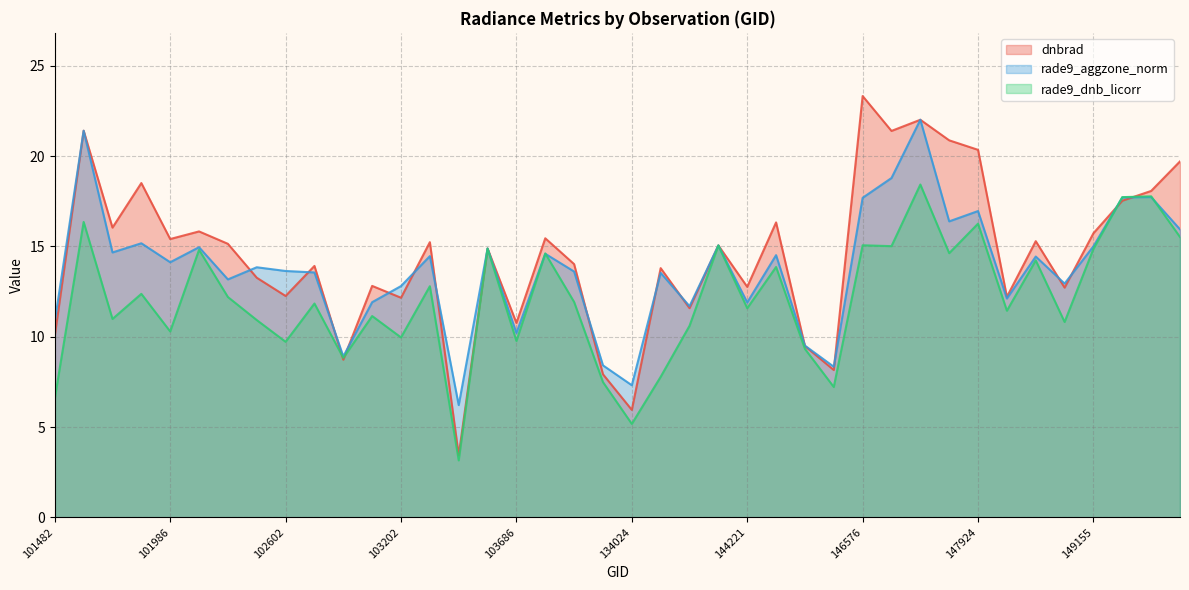

Reading right to left, list all the values displayed in this chart.

dnbrad: 19.7	18.1	17.5	15.7	12.7	15.3	12.2	20.3	20.9	22.0	21.4	23.3	8.2	9.5	16.3	12.8	15.1	11.6	13.8	5.9	7.9	14.0	15.4	10.8	14.9	3.4	15.2	12.2	12.8	8.7	13.9	12.3	13.3	15.1	15.8	15.4	18.5	16.0	21.4	10.0
rade9_aggzone_norm: 15.9	17.7	17.7	15.0	12.9	14.4	12.1	17.0	16.4	22.0	18.8	17.7	8.3	9.5	14.5	11.9	15.1	11.7	13.5	7.3	8.4	13.6	14.6	10.2	14.9	6.2	14.5	12.8	11.9	8.9	13.6	13.6	13.8	13.2	15.0	14.1	15.2	14.7	21.4	10.8
rade9_dnb_licorr: 15.5	17.8	17.7	14.9	10.8	14.2	11.4	16.3	14.6	18.4	15.0	15.1	7.2	9.3	13.9	11.6	15.1	10.6	7.8	5.2	7.5	11.9	14.6	9.8	14.9	3.2	12.8	10.0	11.1	8.8	11.8	9.7	10.9	12.2	14.8	10.3	12.4	11.0	16.4	6.6